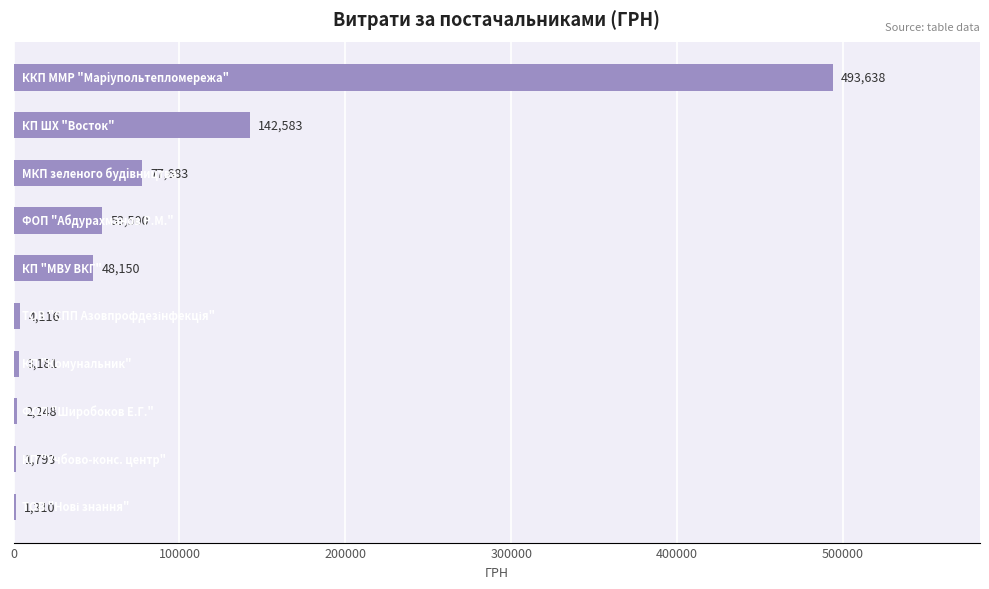

Are the bars horizontal?

Yes